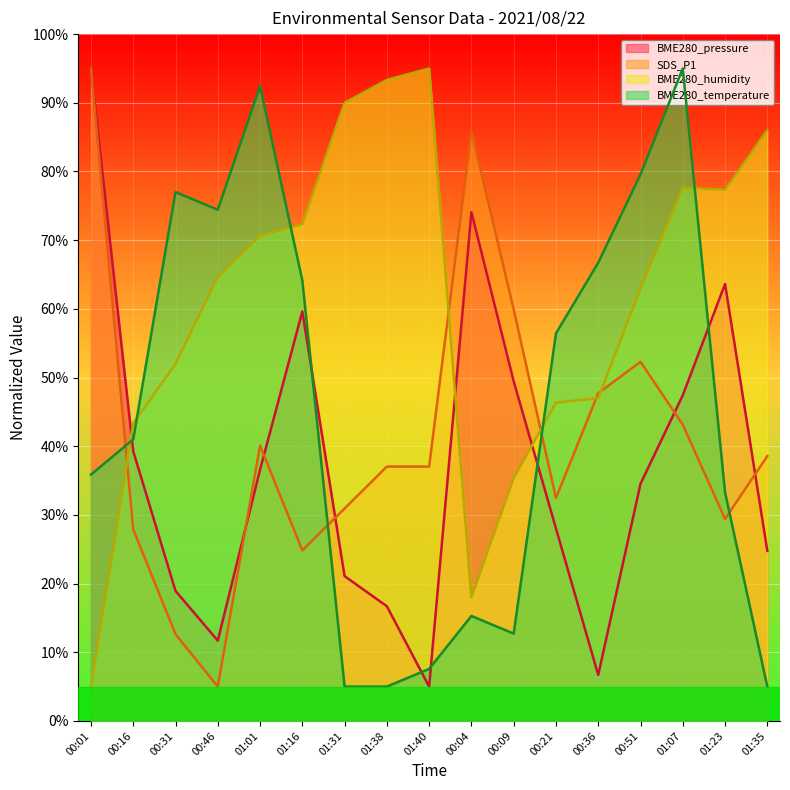

What is the greatest value displayed?

95.0